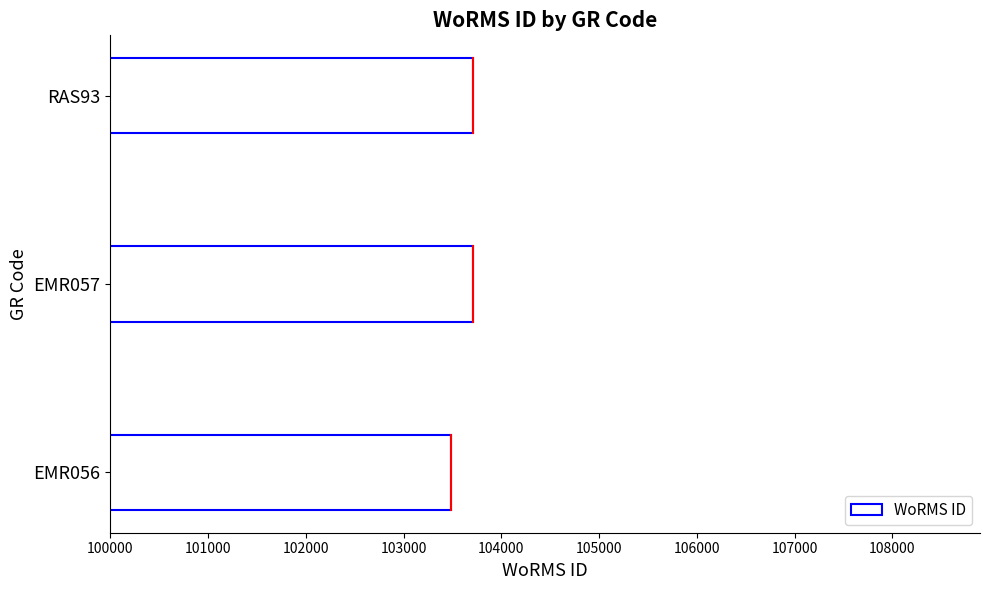

What is the difference between the maximum and minimum values?

227